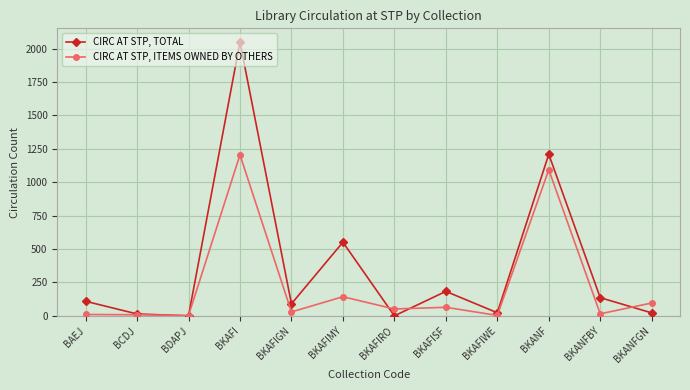

Which label corresponds to the largest value in the chart?

BKAFI